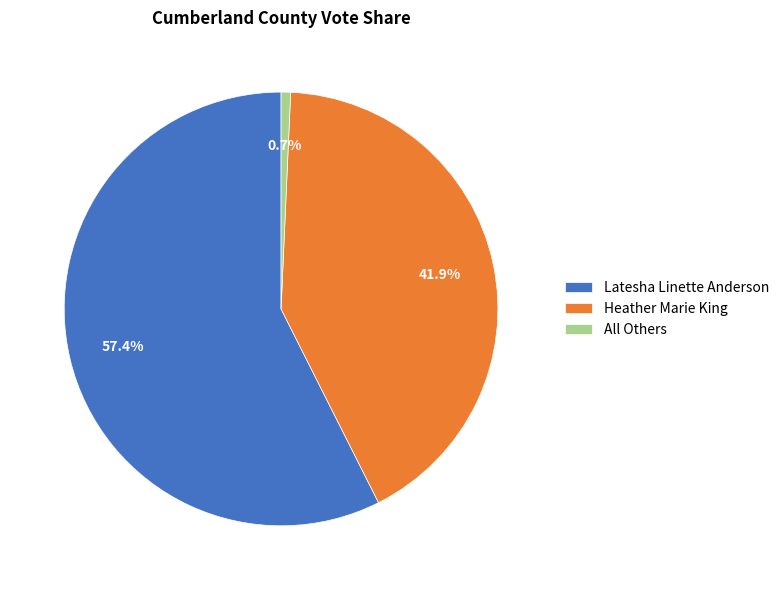

Which slice is the smallest?

All Others